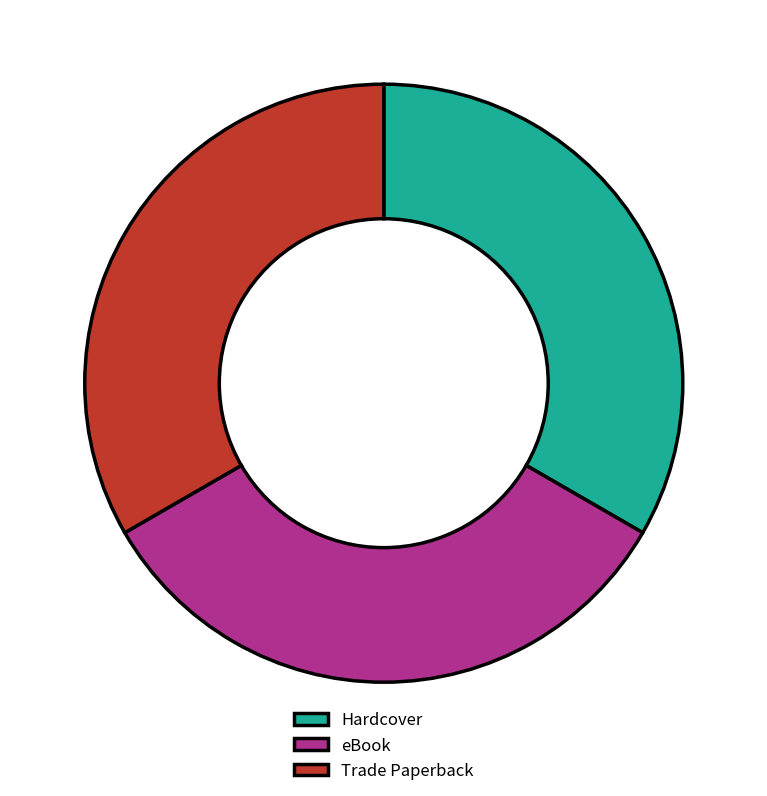

Is there any slice that represents more than half of the pie?

No